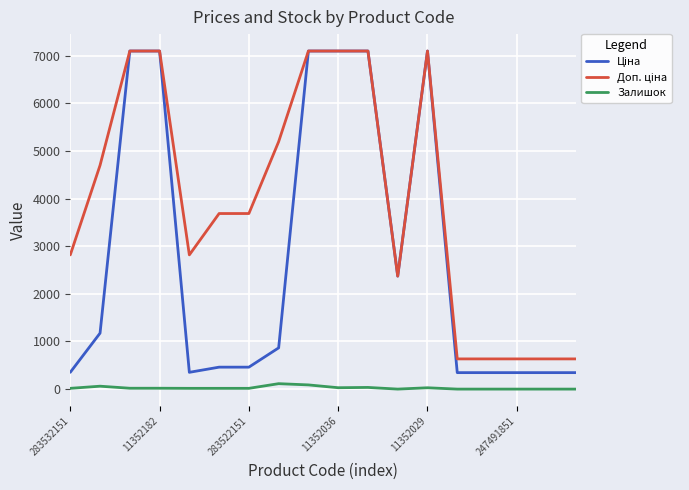

What is the greatest value displayed?

7098.8